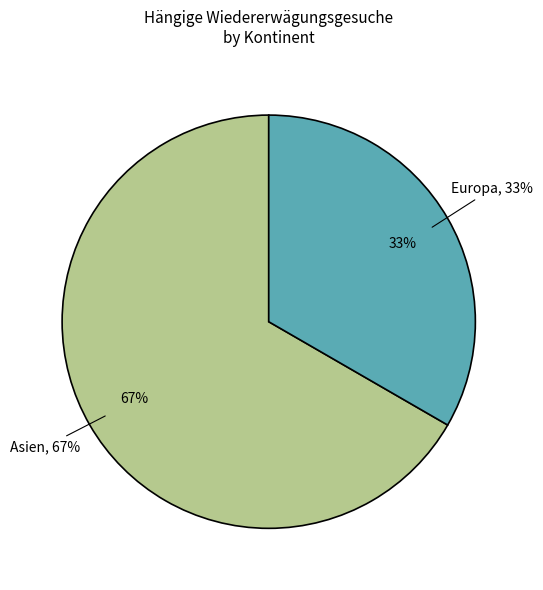

How much of the chart is everything except Asien?

33.3%